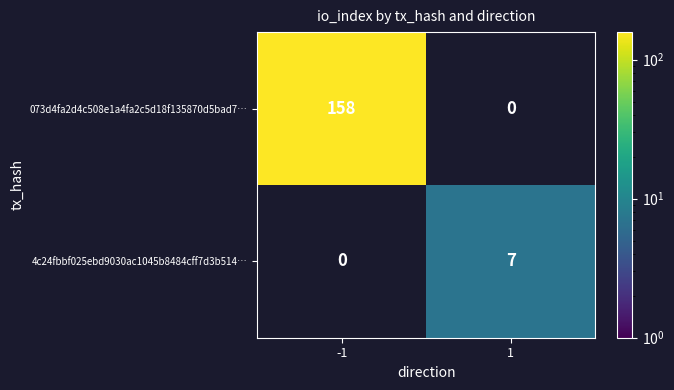

True or false: 4c24fbbf025ebd9030ac1045b8484cff7d3b514… has a value of 7 at 1.

True